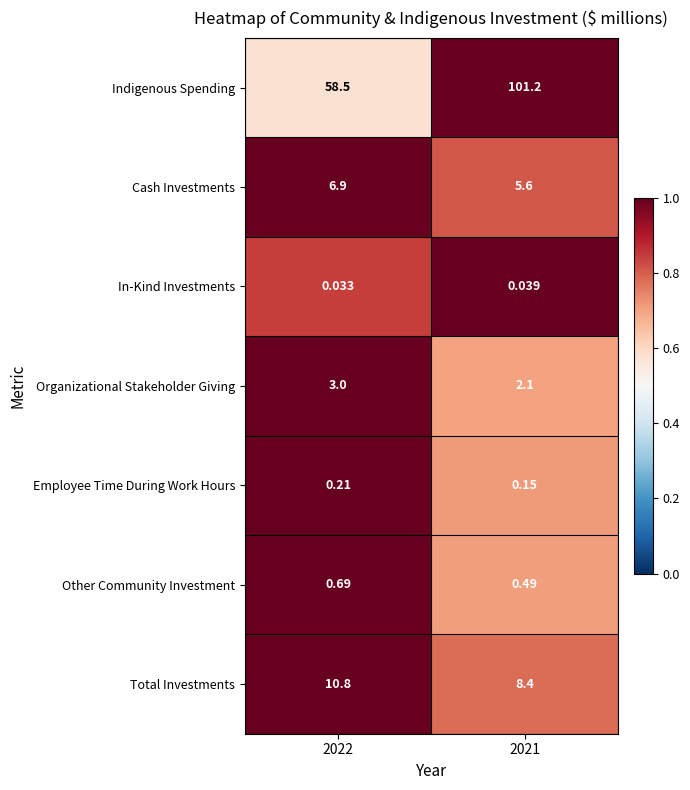

Between 2022 and 2021, which series saw the biggest shift?

Indigenous Spending